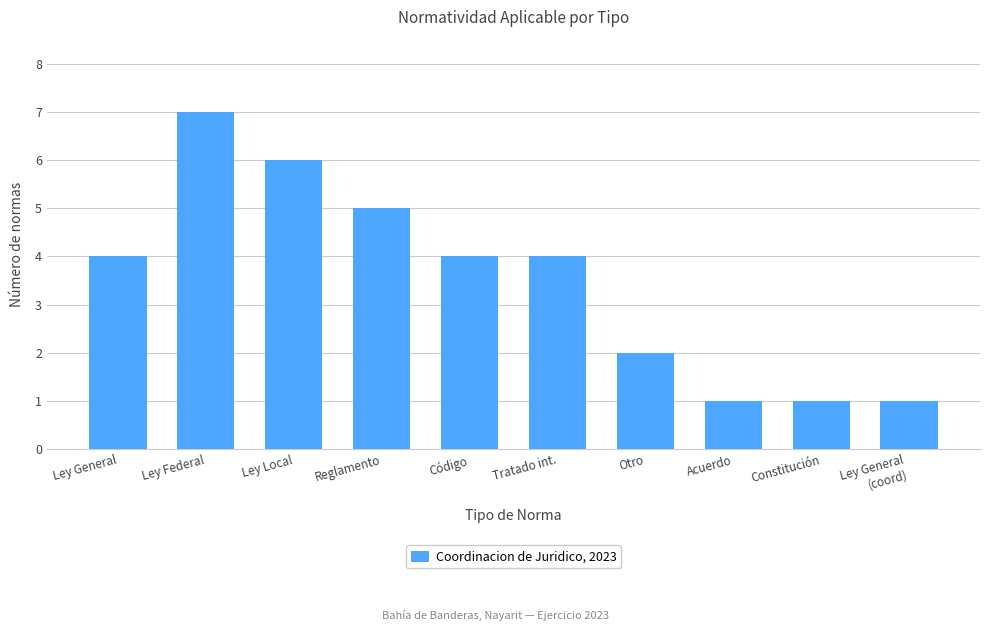

What is the value of the 10th bar from the left?

1